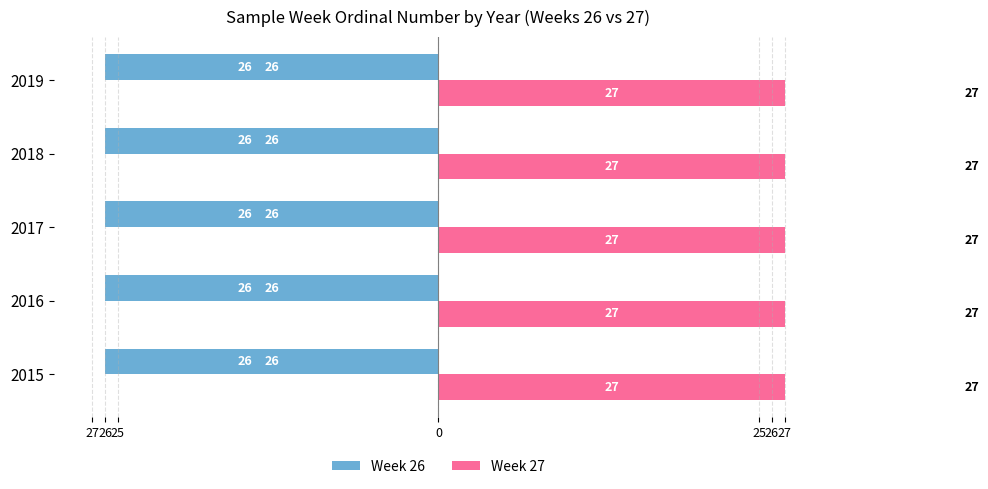

What are all the series names shown in the legend?

Week 26, Week 27